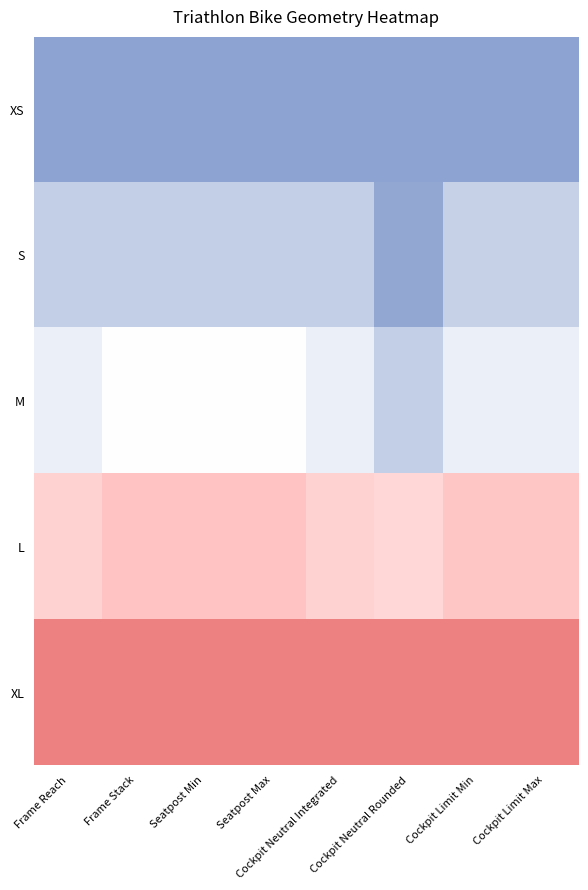

What is the difference between the highest and lowest values at Cockpit Limit Max?

1.0